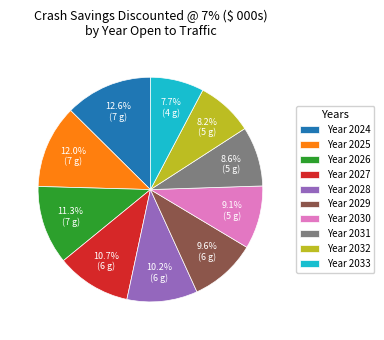

Which category has the biggest portion of the pie?

Year 2024